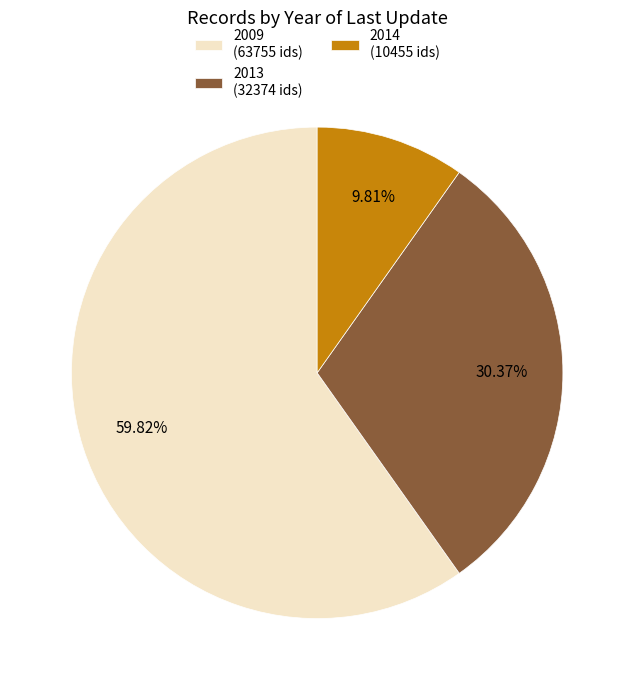

Does any single category account for the majority?

Yes